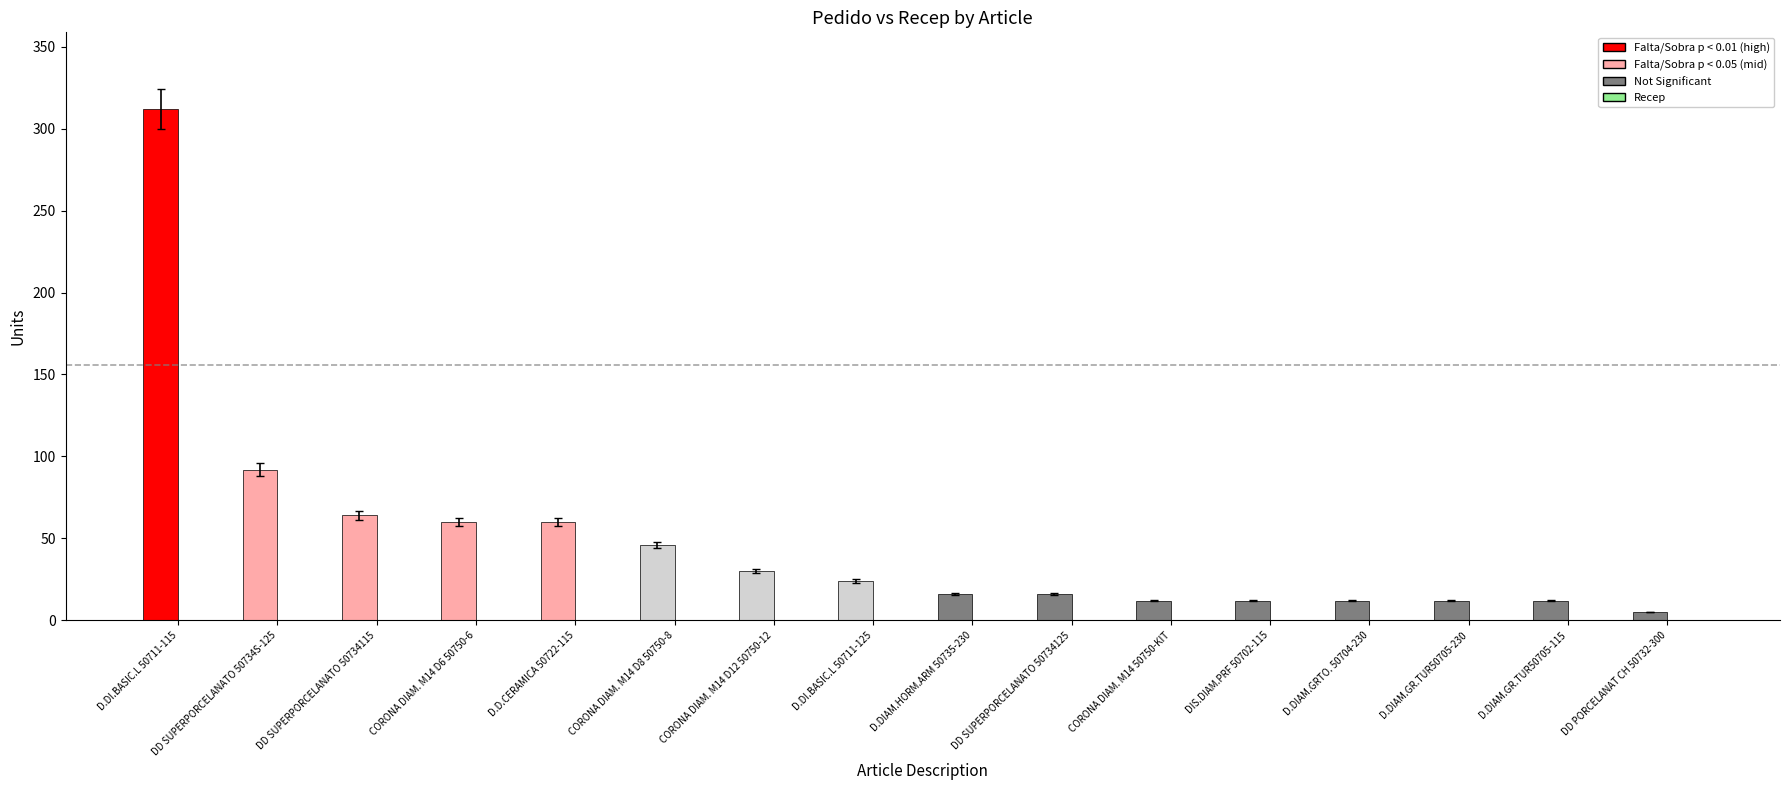

True or false: the data shows 8 at D.DI.BASIC.L 50711-125.

False